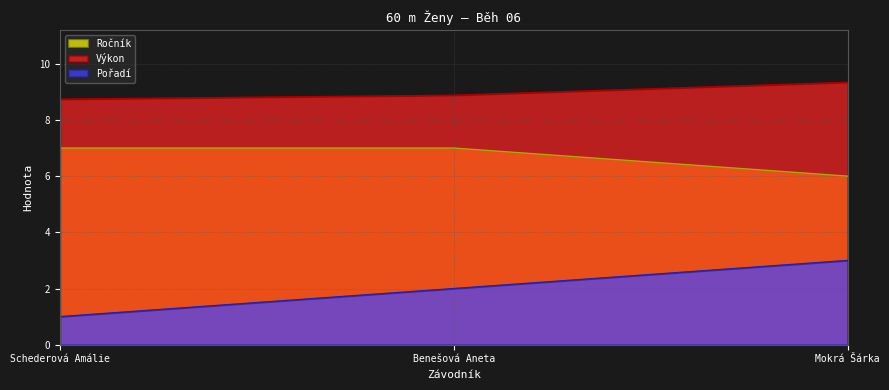

What is the spread (max minus min) of values at Mokrá Šárka?

6.3